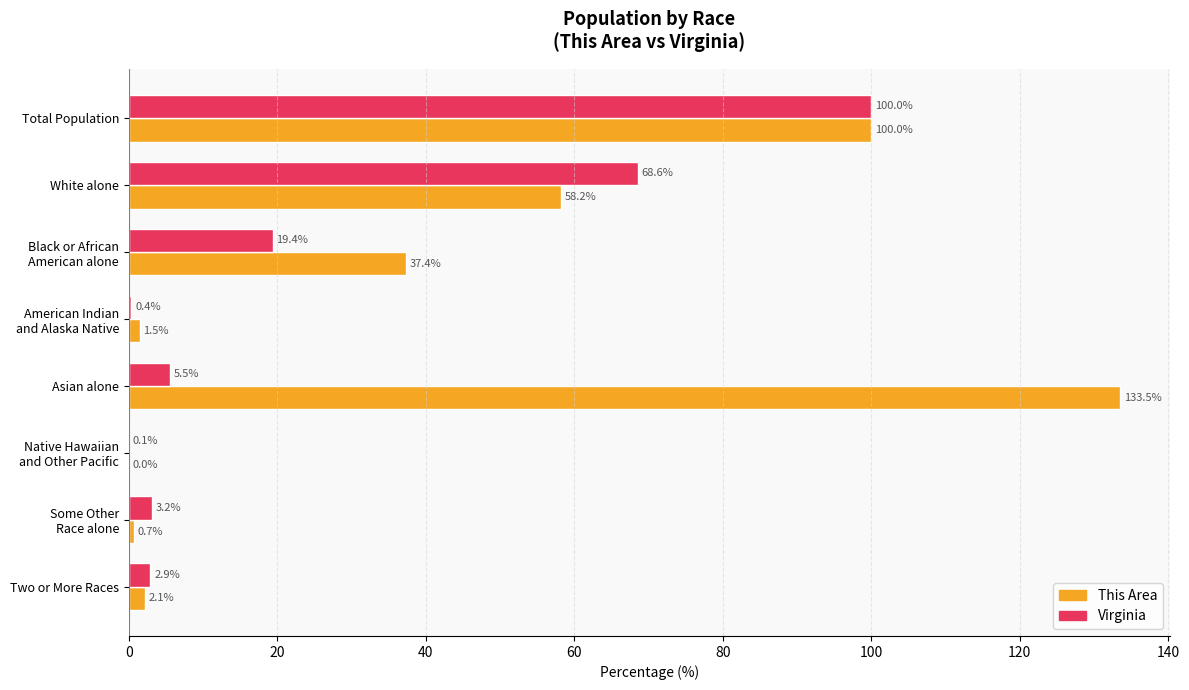

At which label does Virginia reach its peak?

Total Population